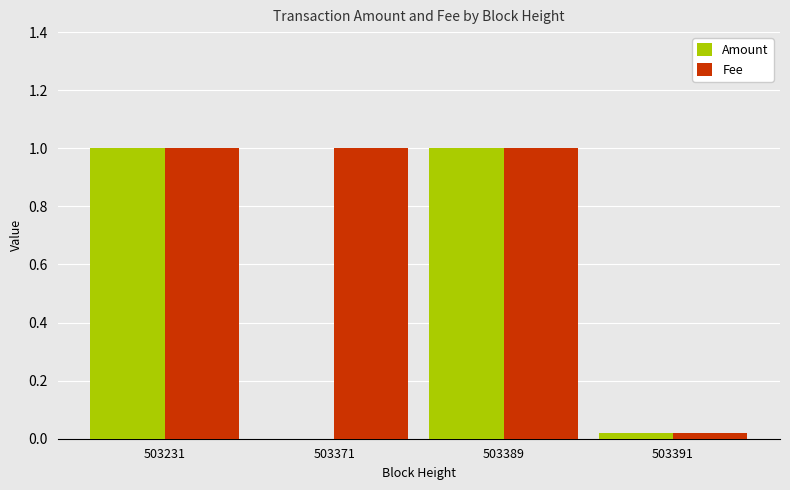

Is it true that Fee equals 1.4 at 503231?

False